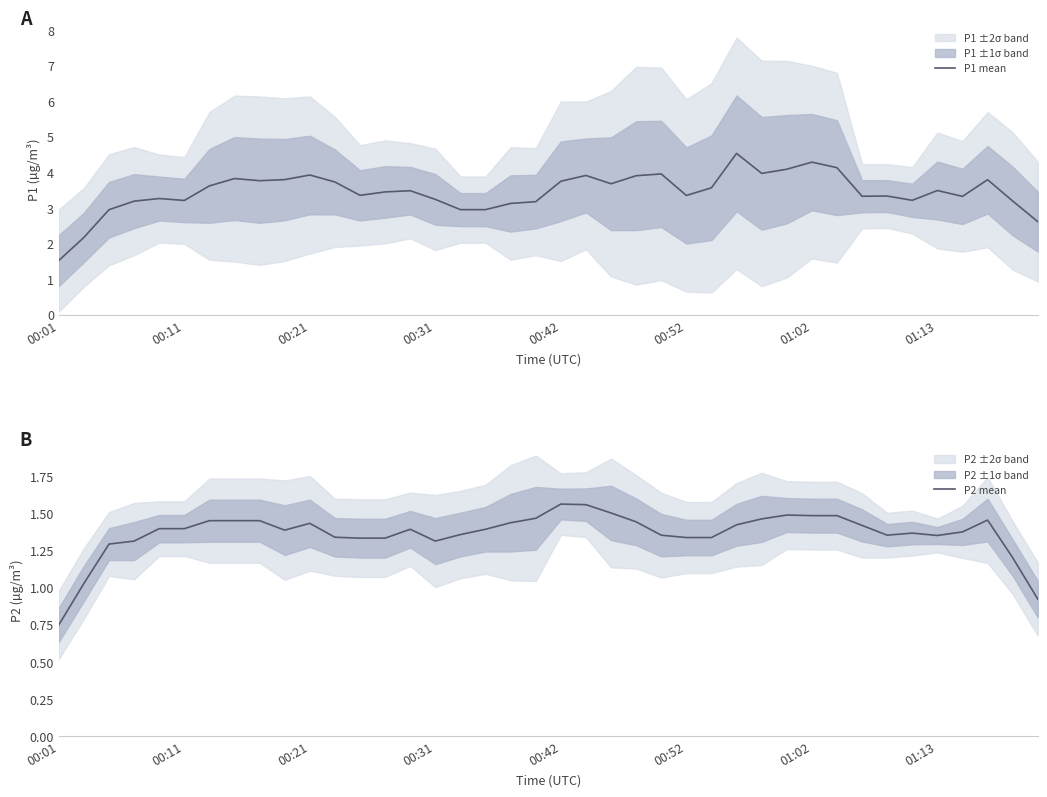

What is the lowest value of the P1 mean series?

1.5